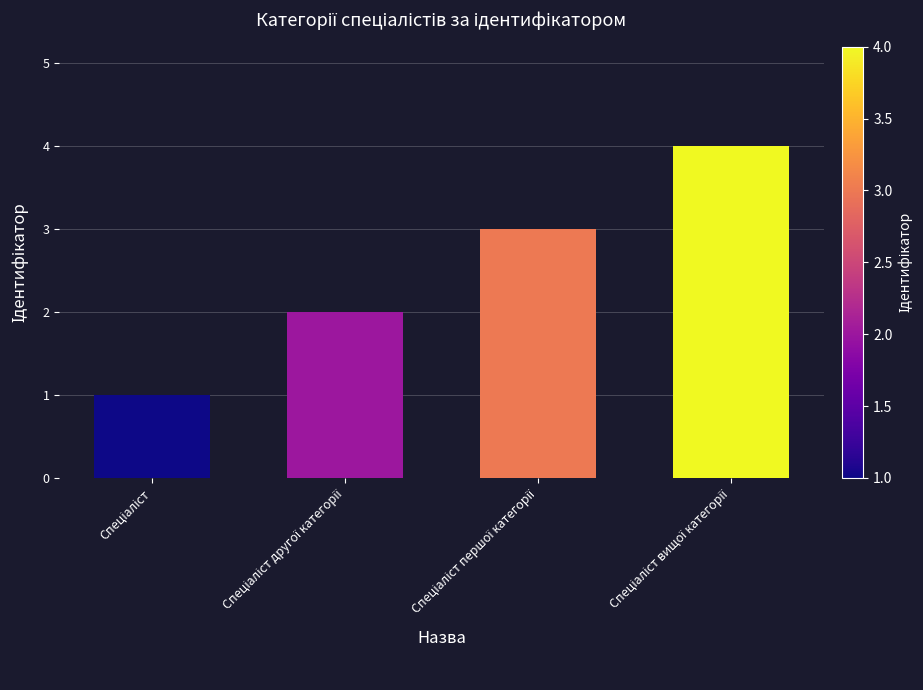

What is the difference between the maximum and second lowest values?

2